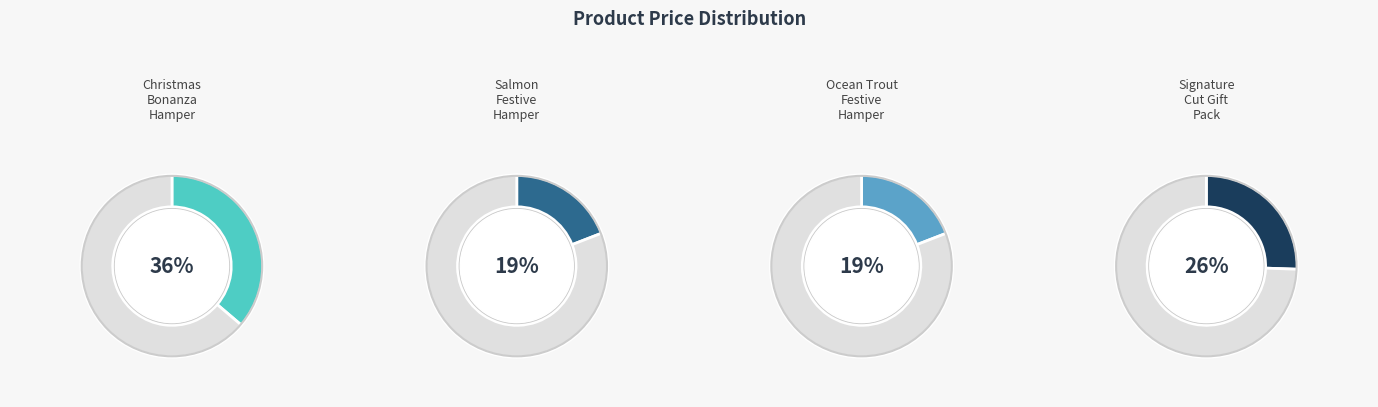

What percentage is the Huon Ocean Trout Festive Hamper $95 slice, to the nearest percent?

19%